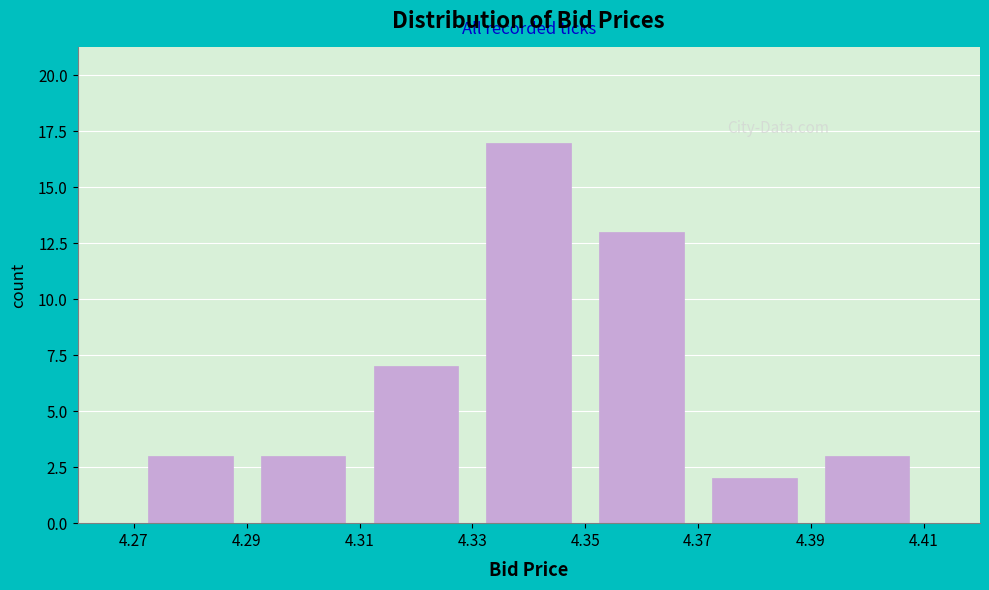

Reading left to right, list every bar in this chart as the range it spans on the x-axis followed by its height. The values are not printed on the chart, so give them approximately, as read against the axis.

4.27 to 4.29: 3
4.29 to 4.31: 3
4.31 to 4.33: 7
4.33 to 4.35: 17
4.35 to 4.37: 13
4.37 to 4.39: 2
4.39 to 4.41: 3